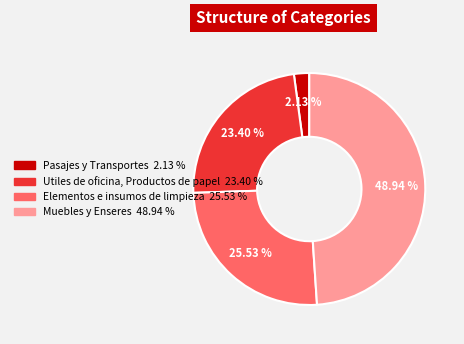

To the nearest percent, what percentage of the pie is Utiles de oficina, Productos de papel?

23%